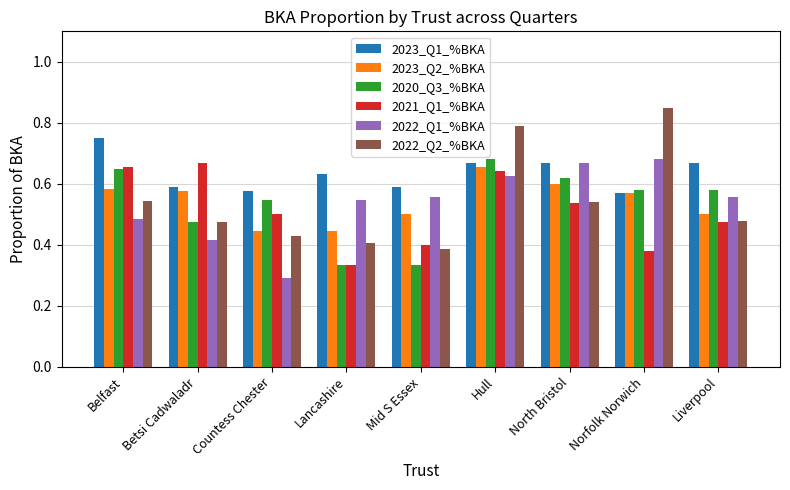

Which label corresponds to the largest value in the chart?

Norfolk Norwich